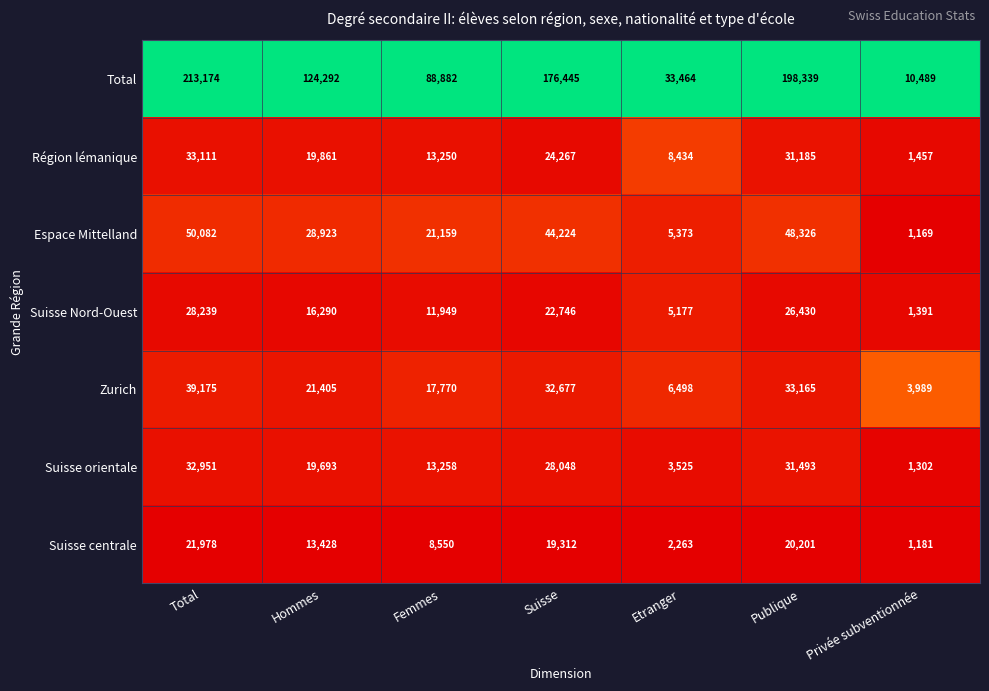

At how many categories does at least one series exceed 120386?

4